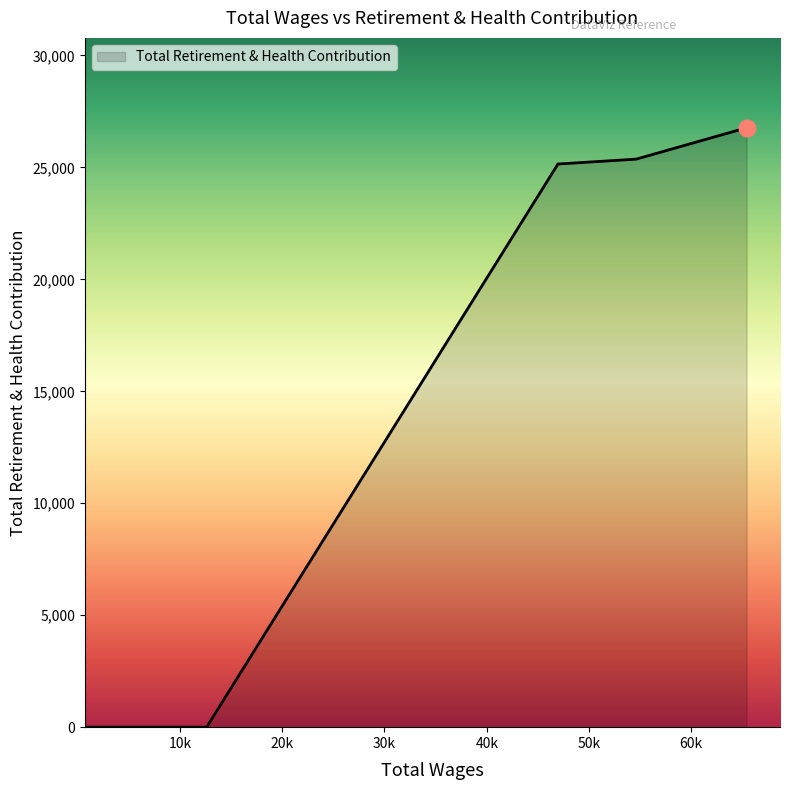

Count the number of categories in the chart.

8